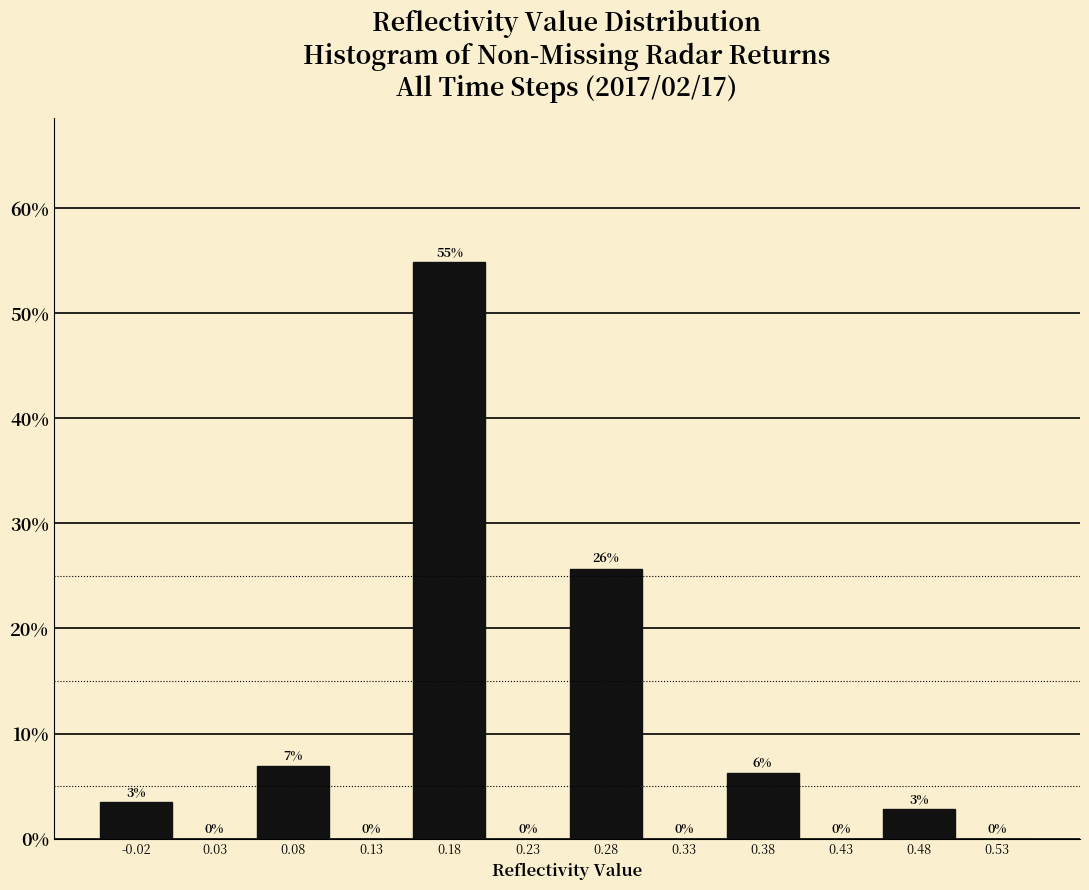

Over which range of the x-axis is the bar tallest?

0.15 to 0.20